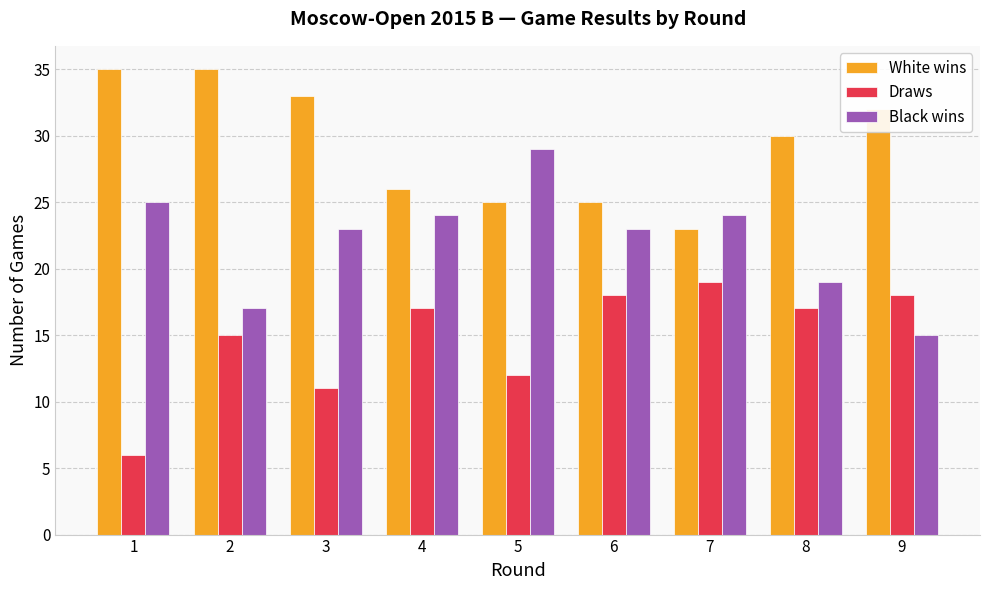

Rank the series at 2 from highest to lowest value.

White wins, Black wins, Draws